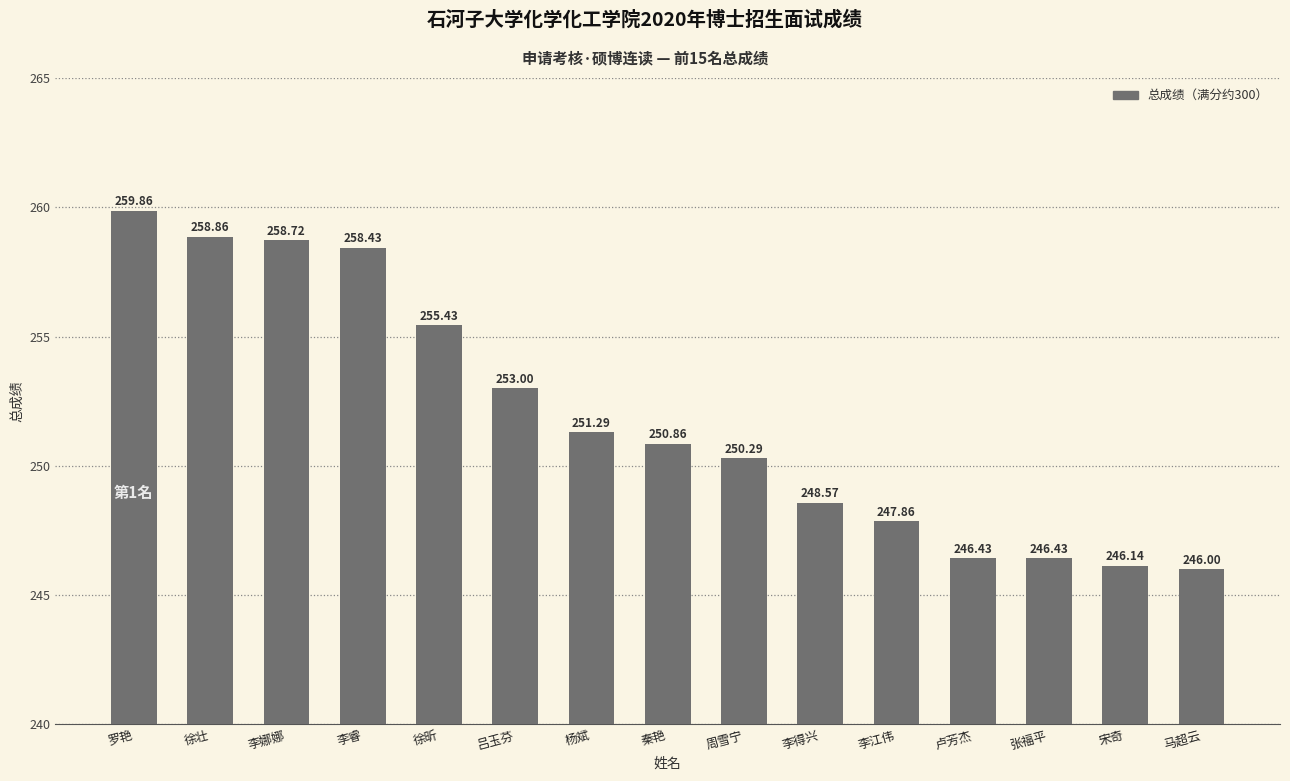

Which category has the highest value across all series?

罗艳